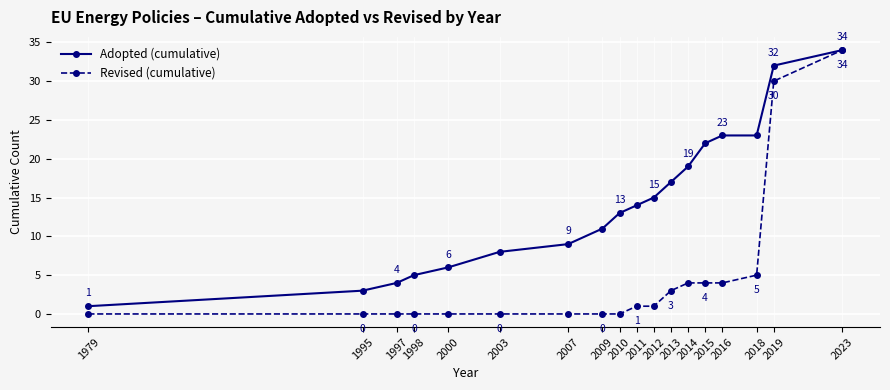

What is the highest value of the Adopted (cumulative) series?

34